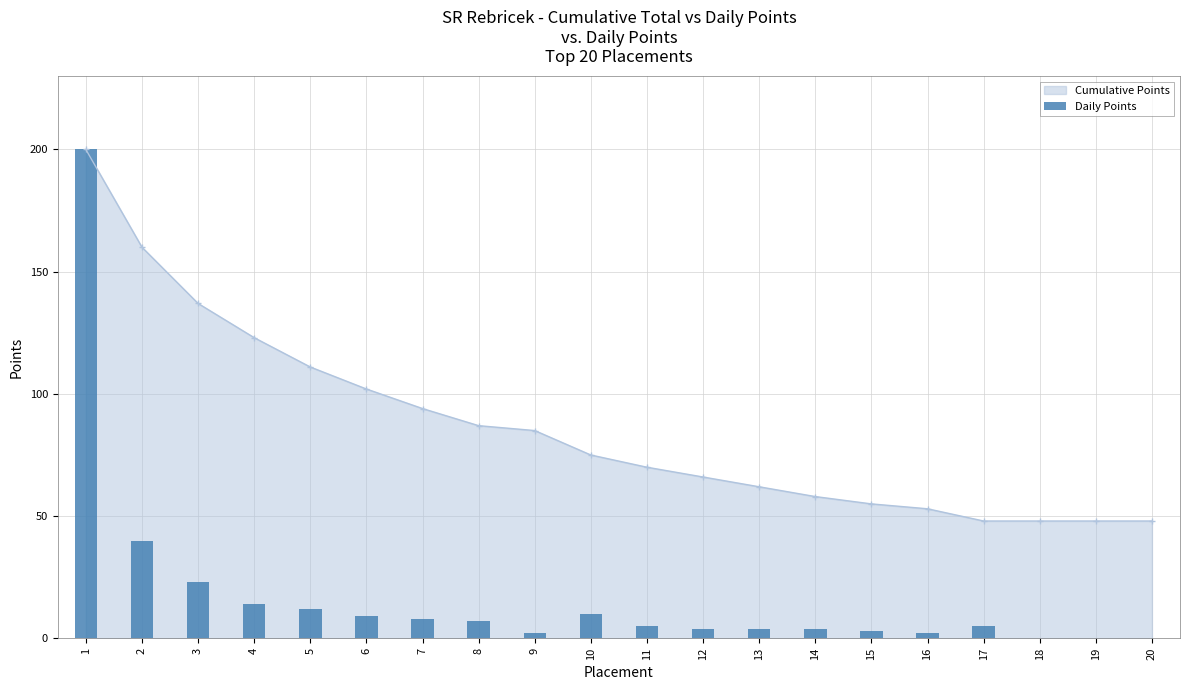

What is the difference between the values at 10 and 9?

8